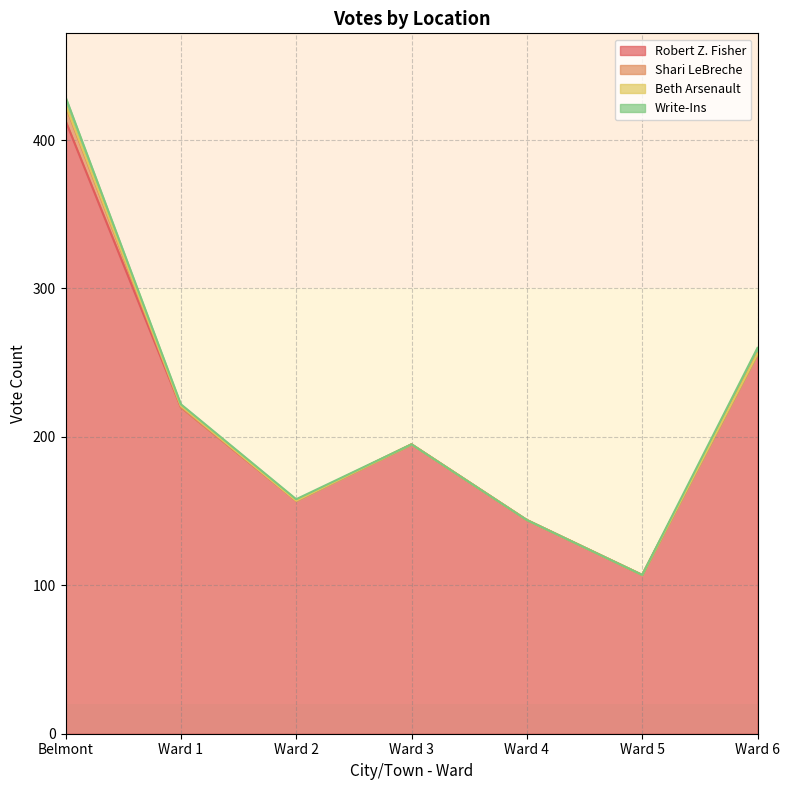

What is the label of the 2nd point from the right?

Ward 5